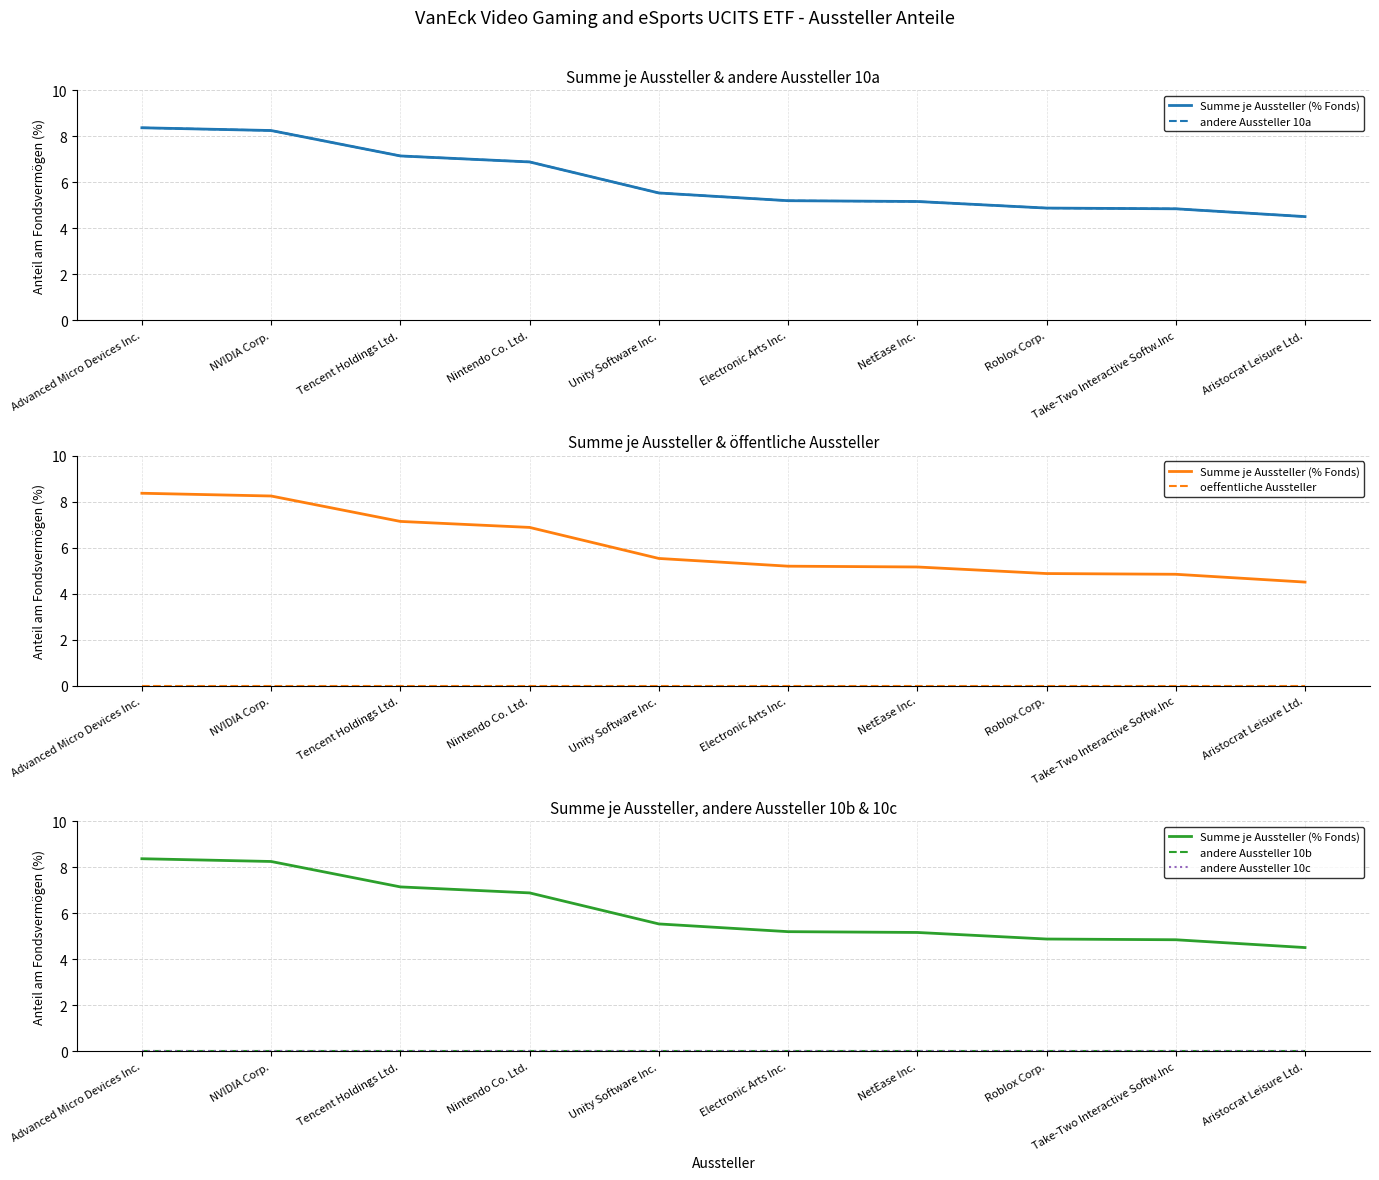

Rank the series by their maximum value, from highest to lowest.

Summe je Aussteller (% Fonds), andere Aussteller 10a, oeffentliche Aussteller, andere Aussteller 10b, andere Aussteller 10c